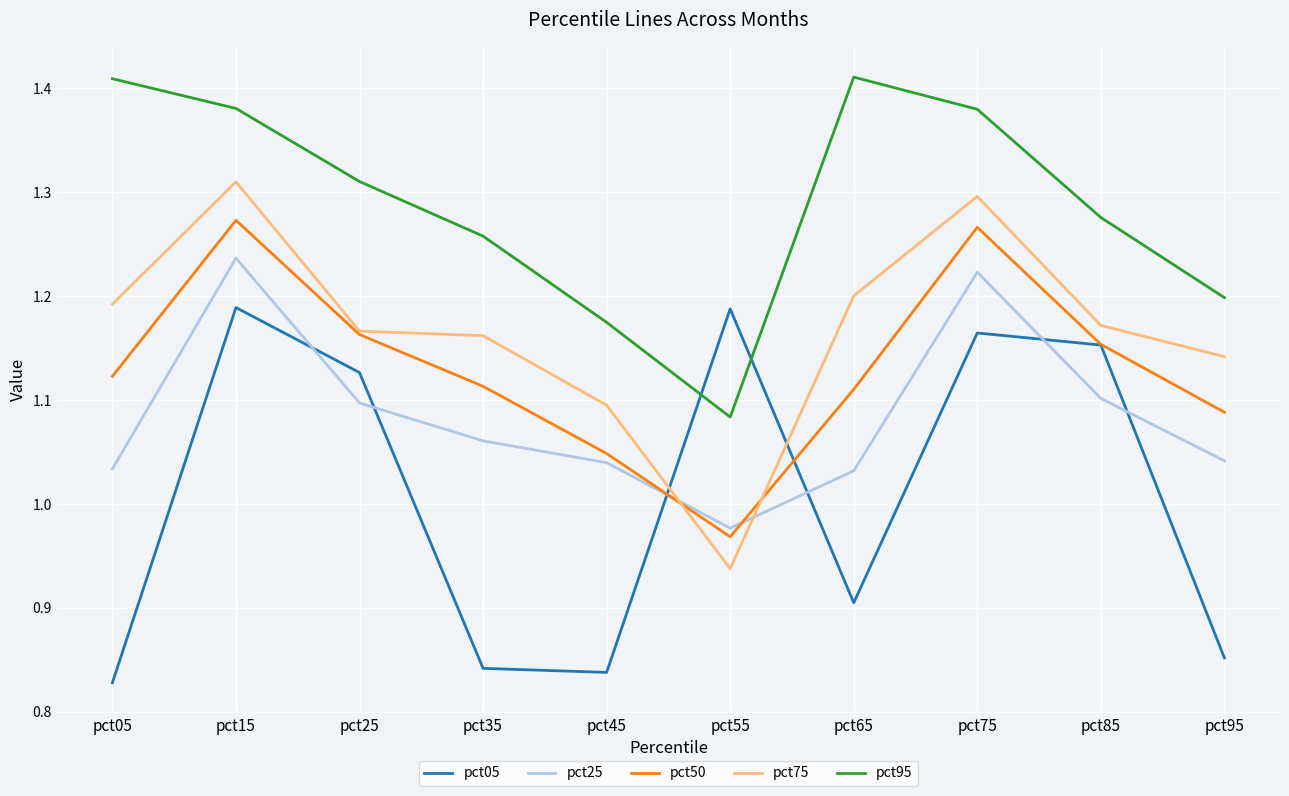

What is the difference between the highest and lowest values at pct95?

0.3